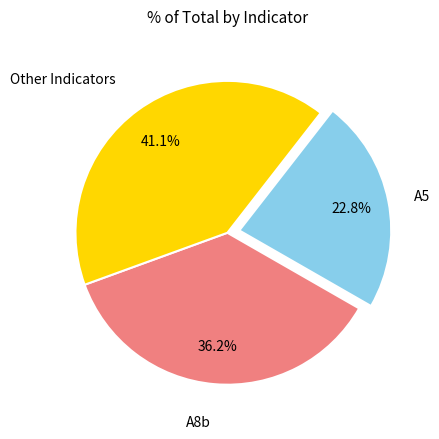

Does any single category account for the majority?

No